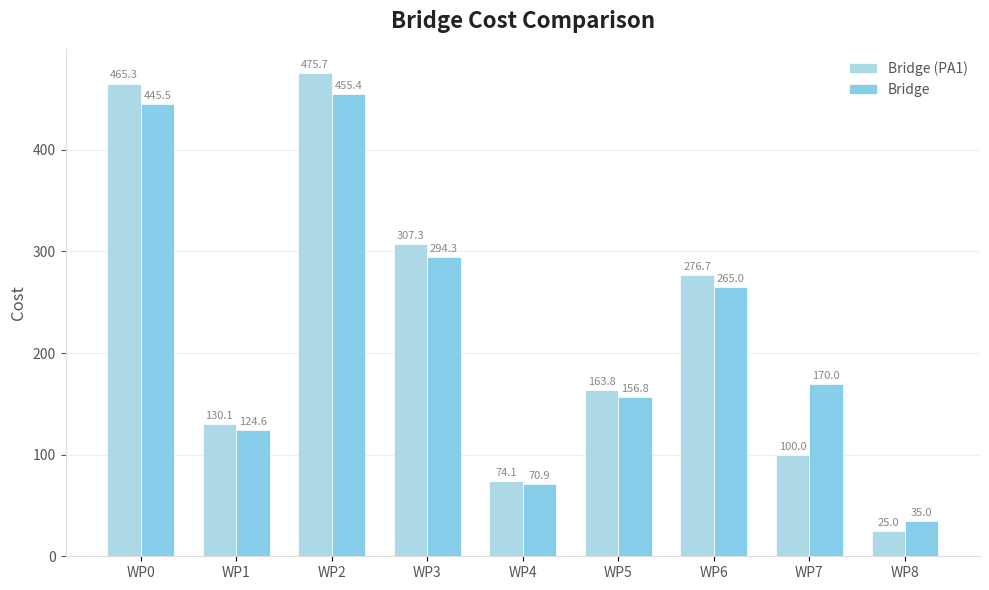

Which series has the largest total across all categories?

Bridge (PA1)